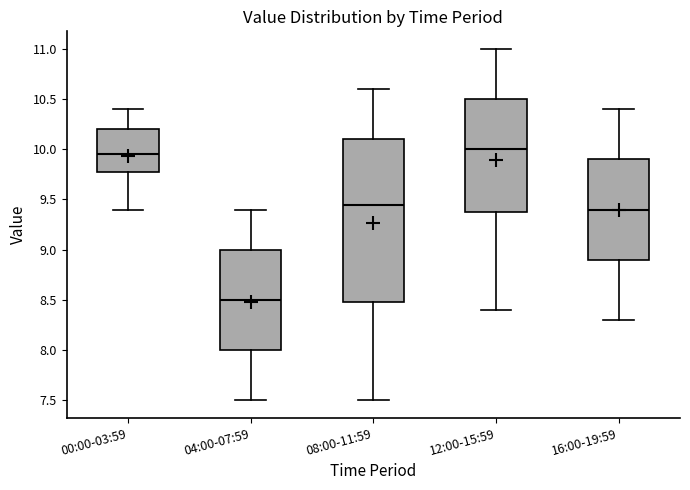

Which box's median line is the lowest?

04:00-07:59